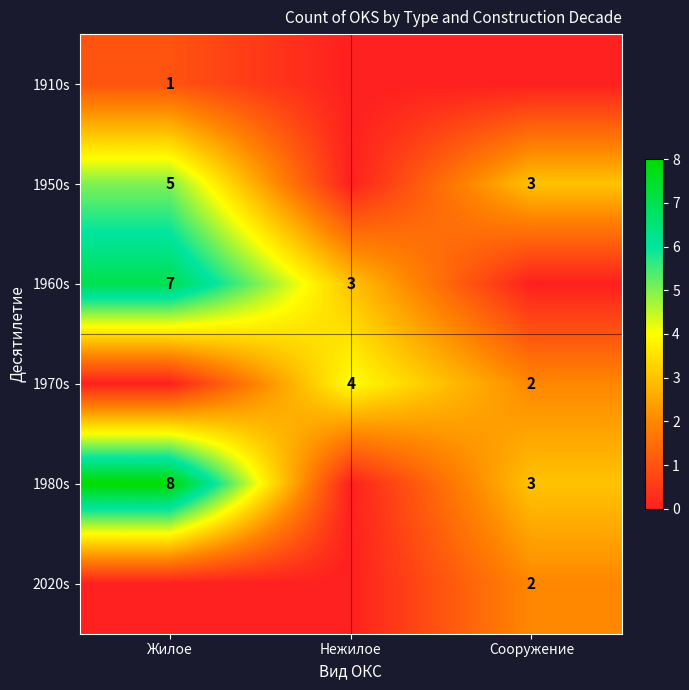

The value of 1960s at Нежилое is 5. True or false?

False